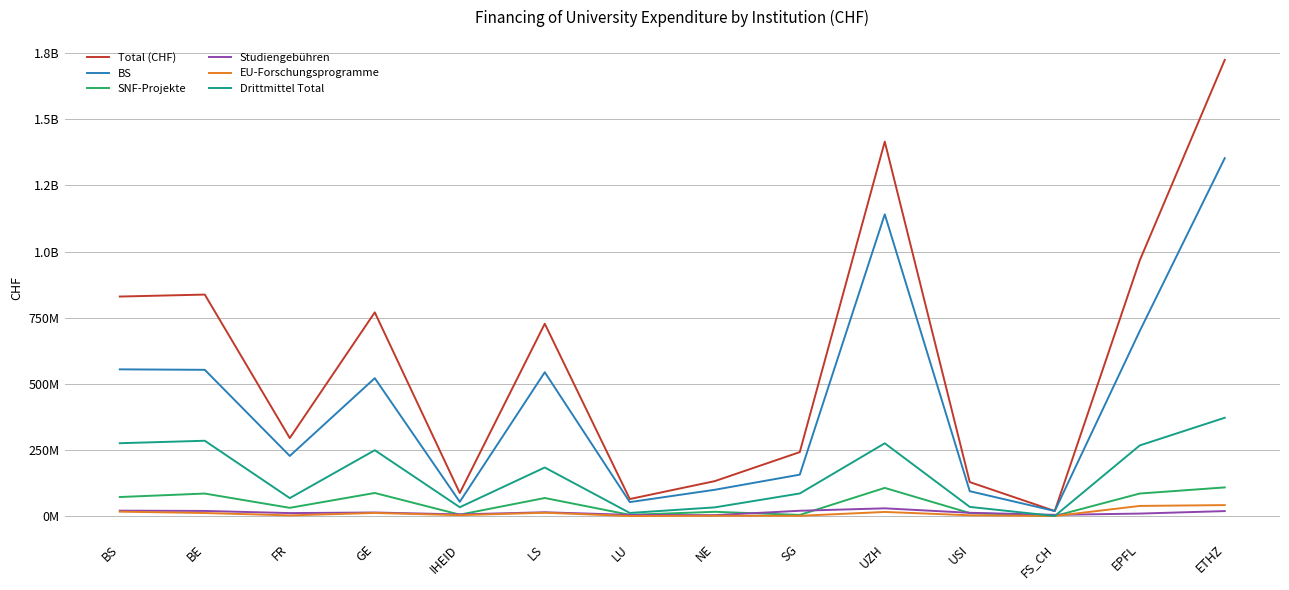

At which category is the sum across all series the highest?

ETHZ